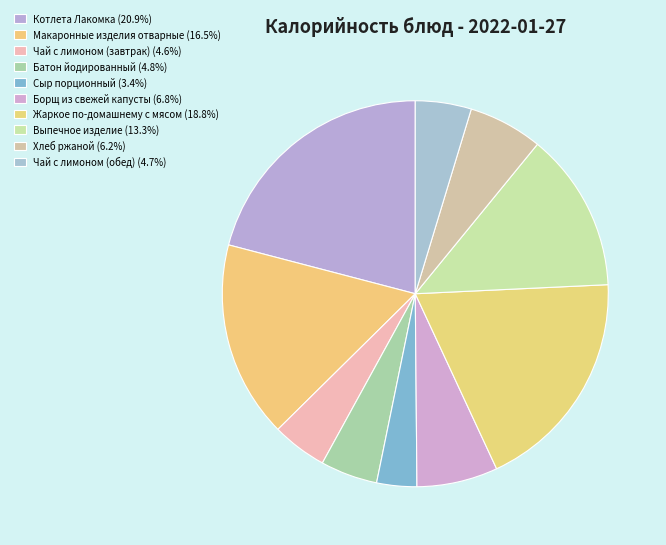

How many segments does this pie chart have?

10